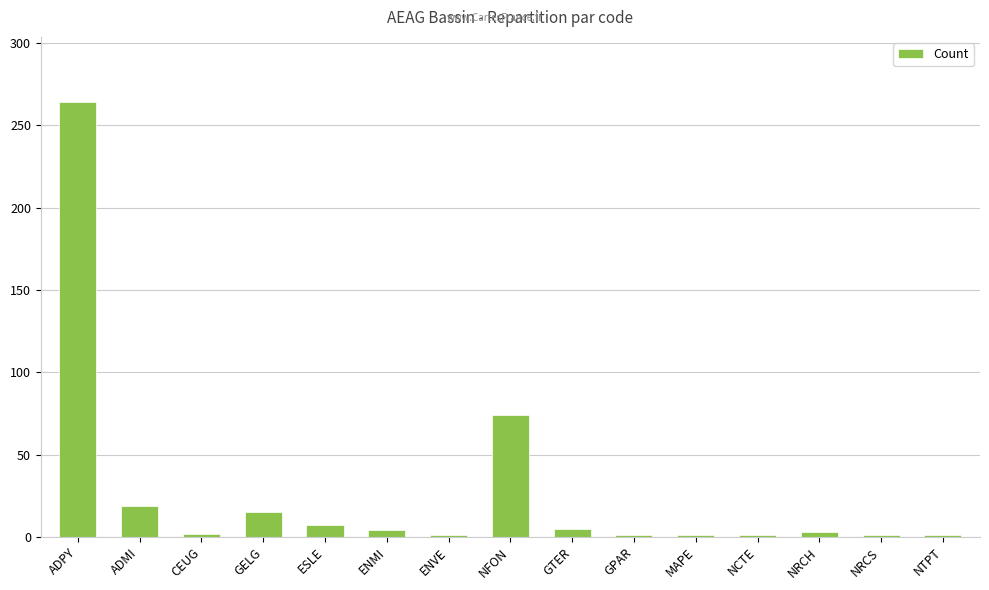

At which category does the chart reach its peak across all series?

ADPY